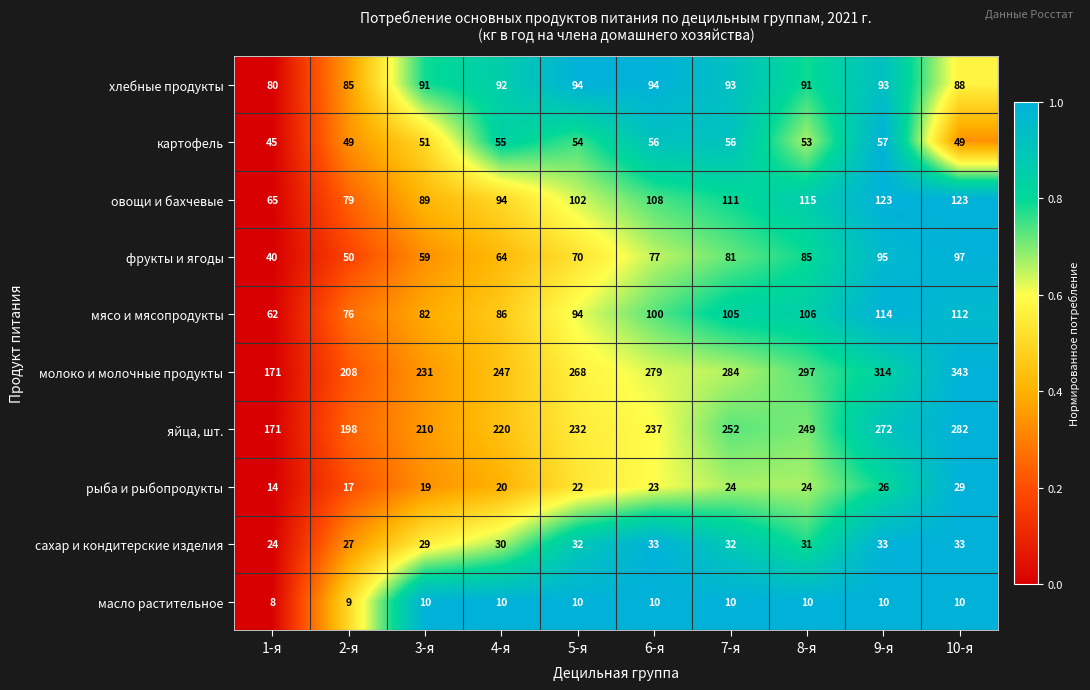

What is the average value of the масло растительное series?

10